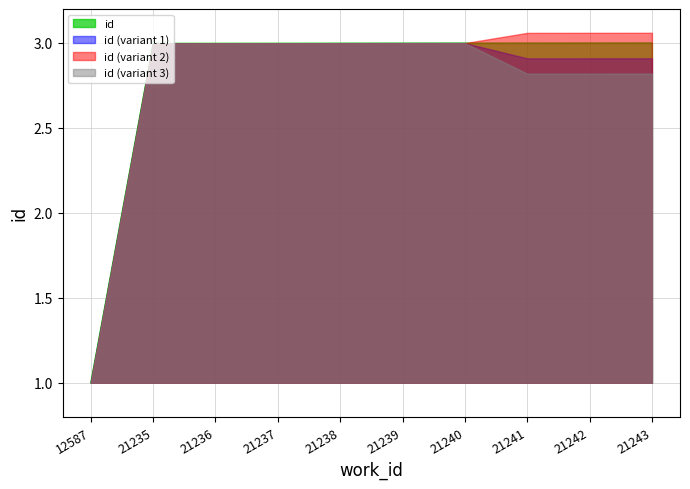

At which label does id (variant 2) first exceed 2?

21235